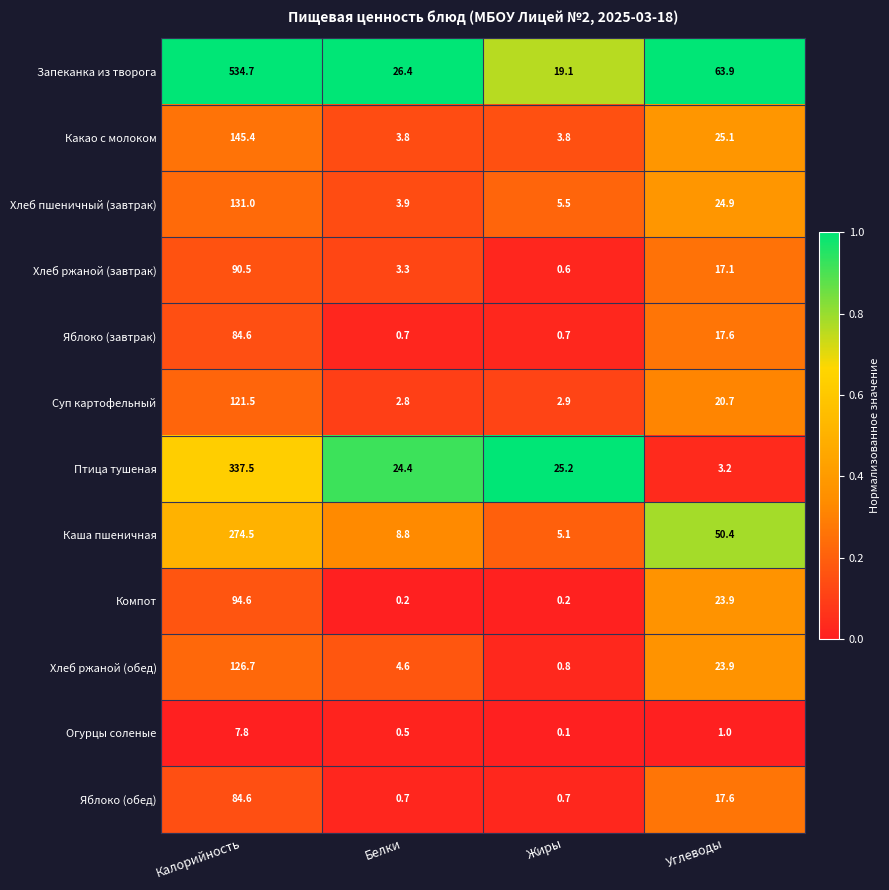

Is the value of Суп картофельный at Калорийность greater than the value of Яблоко (завтрак) at Жиры?

Yes